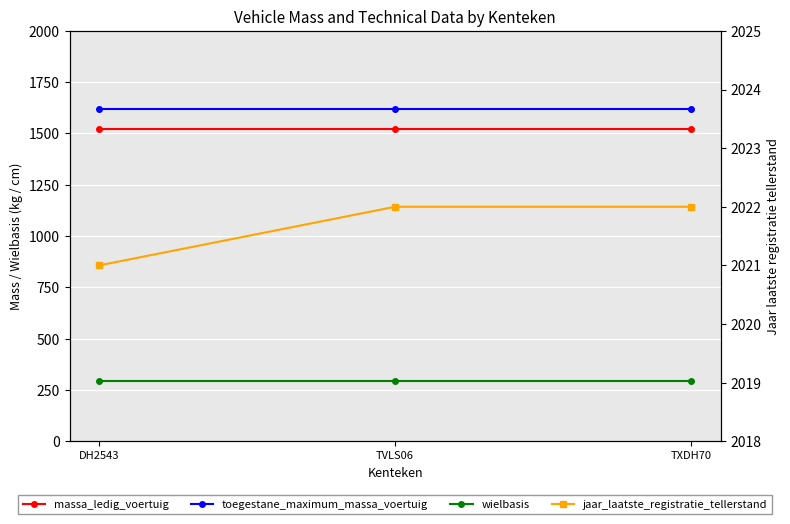

Is it true that wielbasis equals 498 at TXDH70?

False